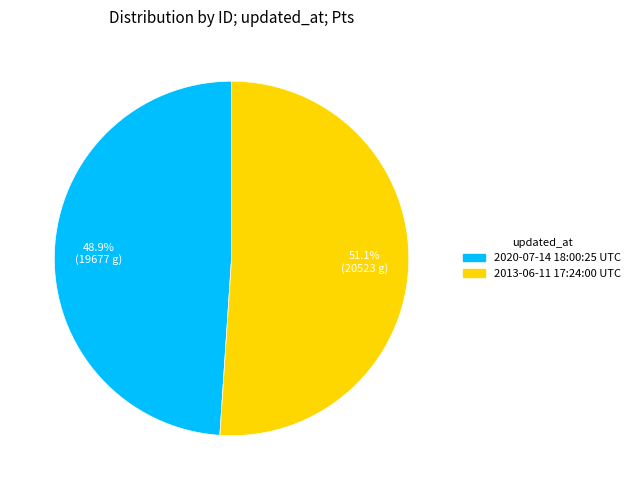

What is the largest slice in the pie chart?

2013-06-11 17:24:00 UTC